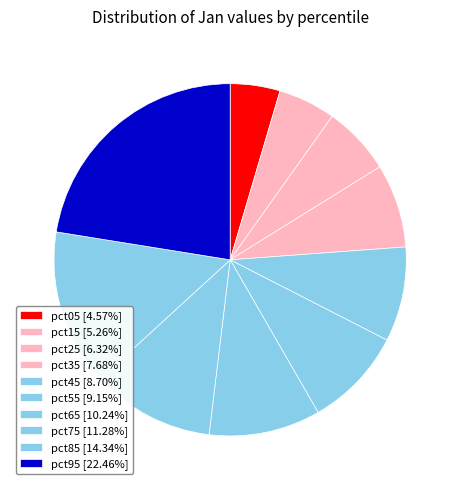

Is the sum of pct35 and pct75 greater than half?

No